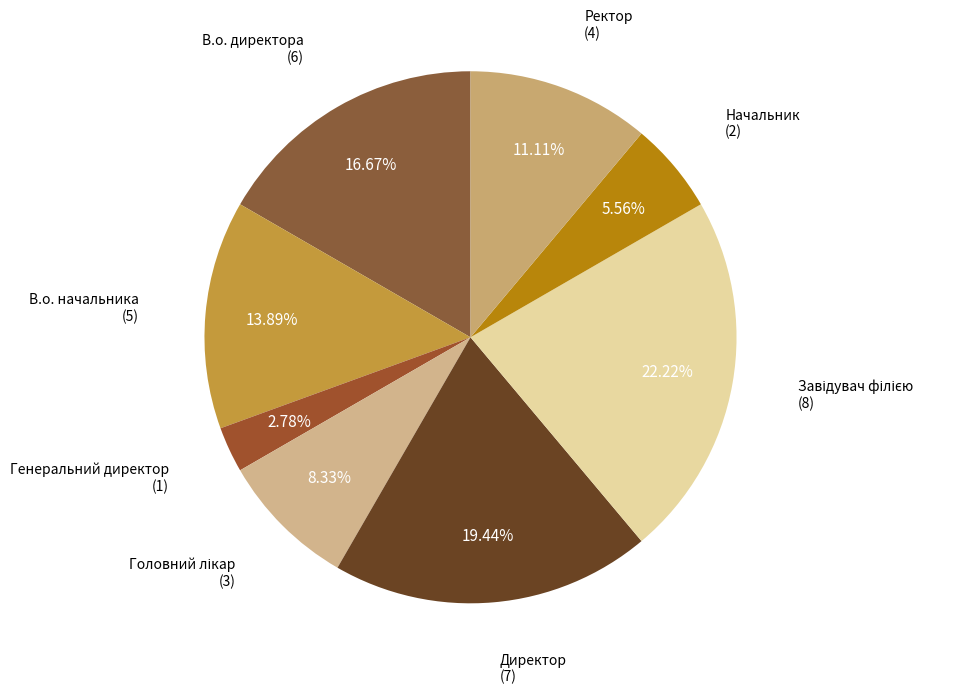

To the nearest percent, what is the difference between the largest and smallest slice percentages?

19%